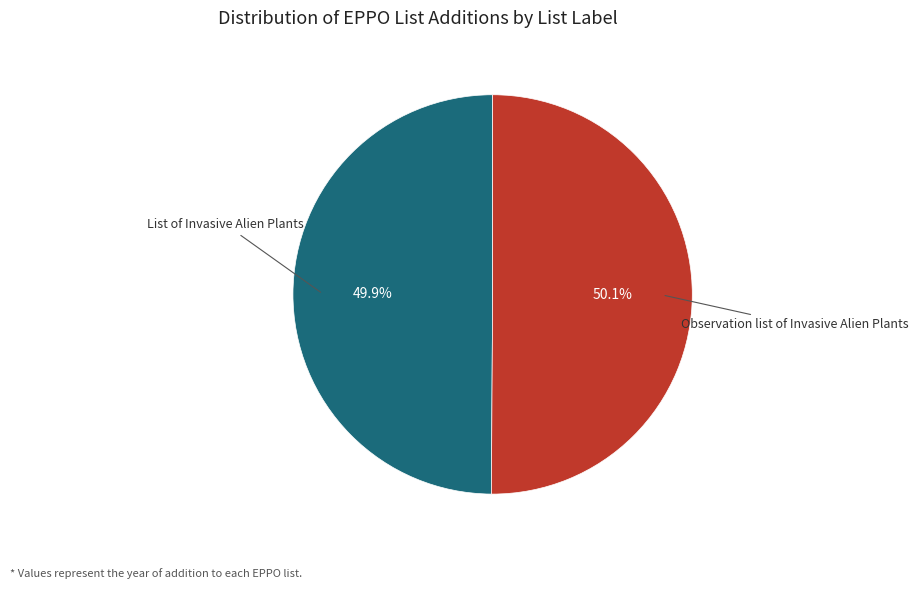

Does any single category account for the majority?

Yes